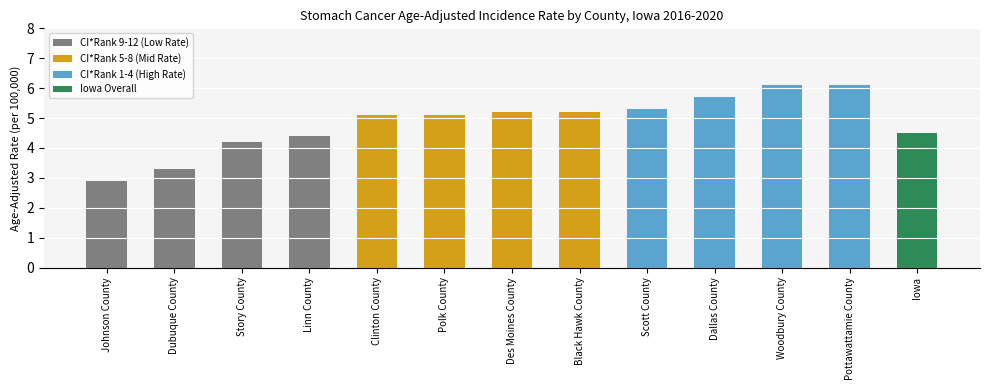

What position from the right is Des Moines County?

7